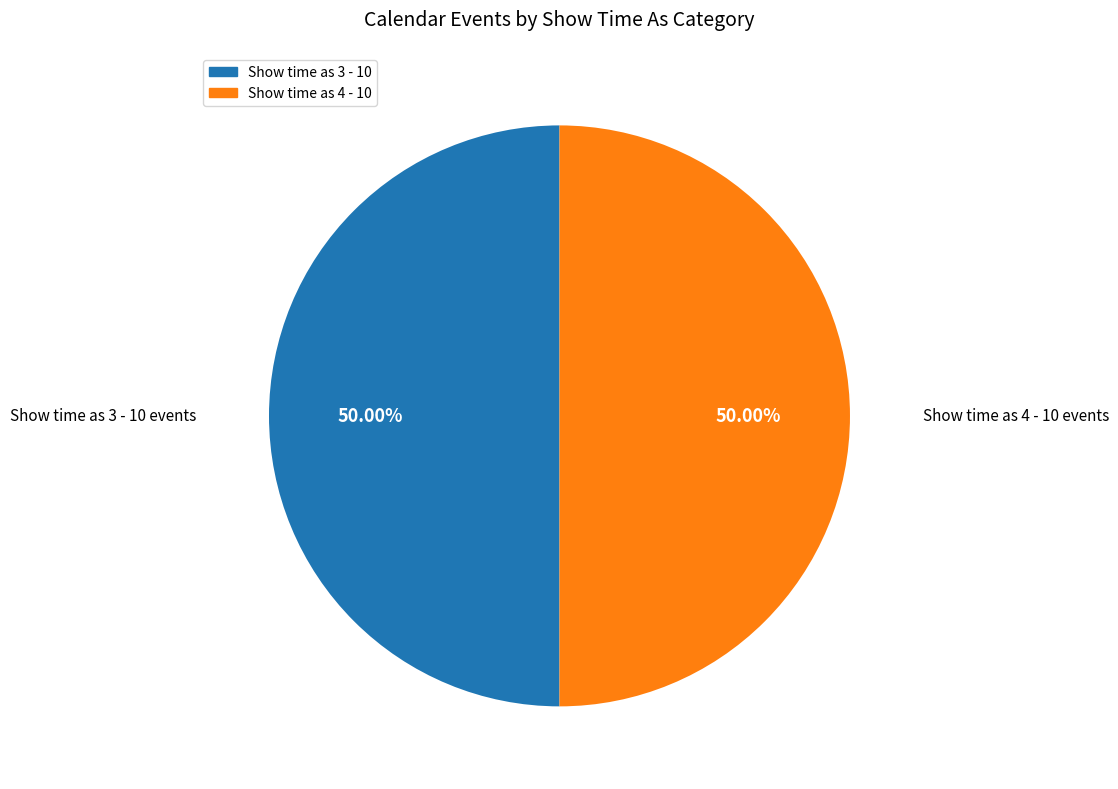

Combined, do Show time as 3 - 10 and Show time as 4 - 10 account for over 50%?

Yes